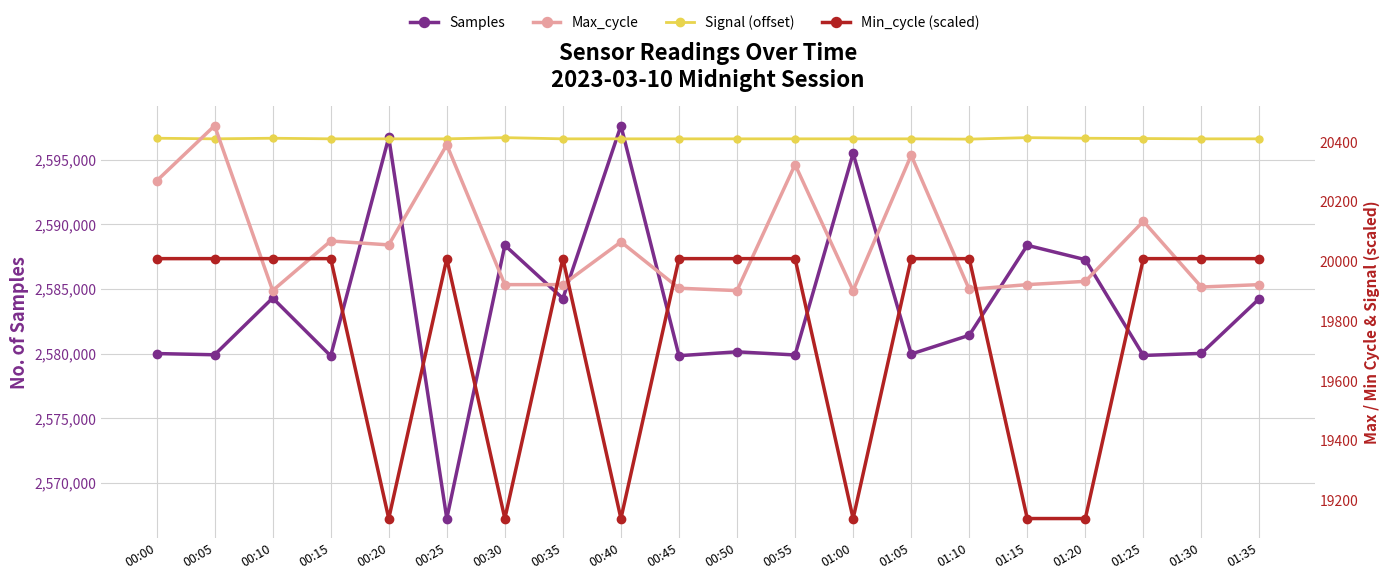

How many data points in Signal are less than 20411?

1